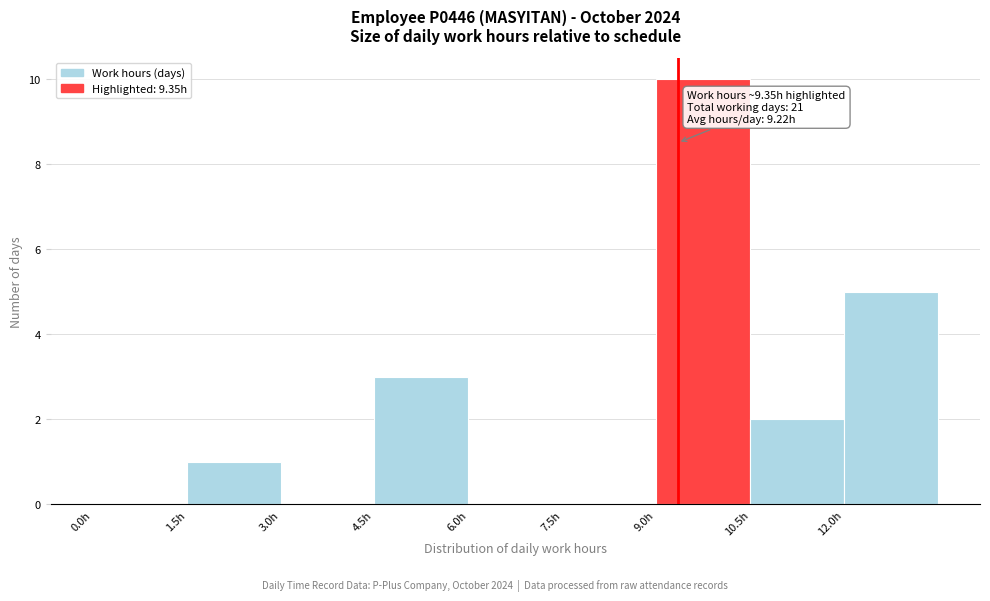

Which range on the x-axis has the tallest bar?

9.0 to 10.5